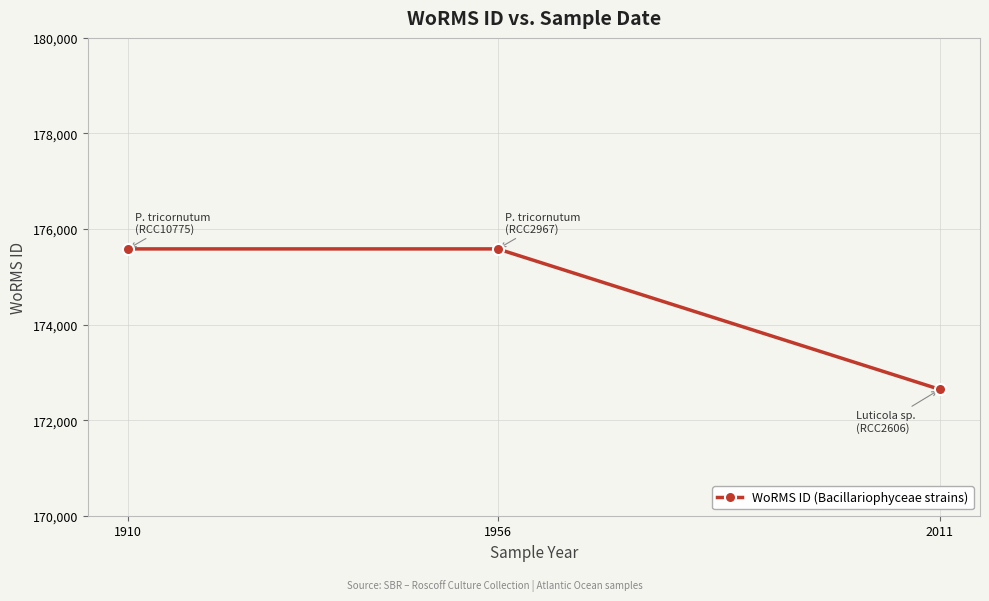

What is the value of the 1st point from the left?

175584